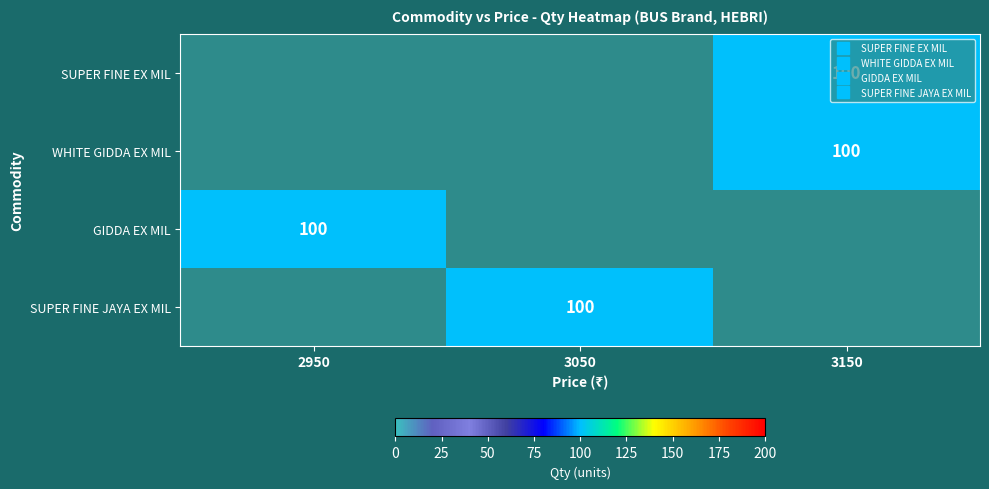

At which label does SUPER FINE EX MIL reach its minimum?

2950